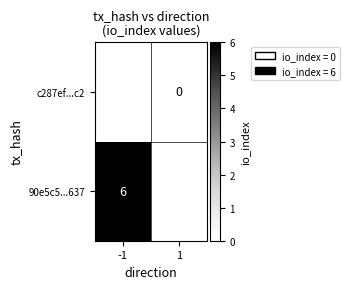

True or false: 90e5c5...637 has a value of 6 at -1.

True